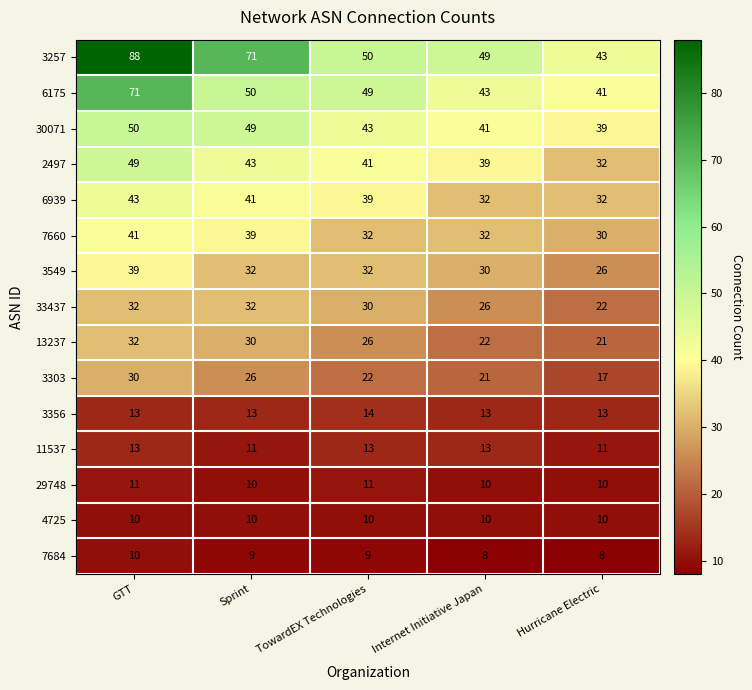

True or false: 6175 has a value of 50 at Sprint.

True